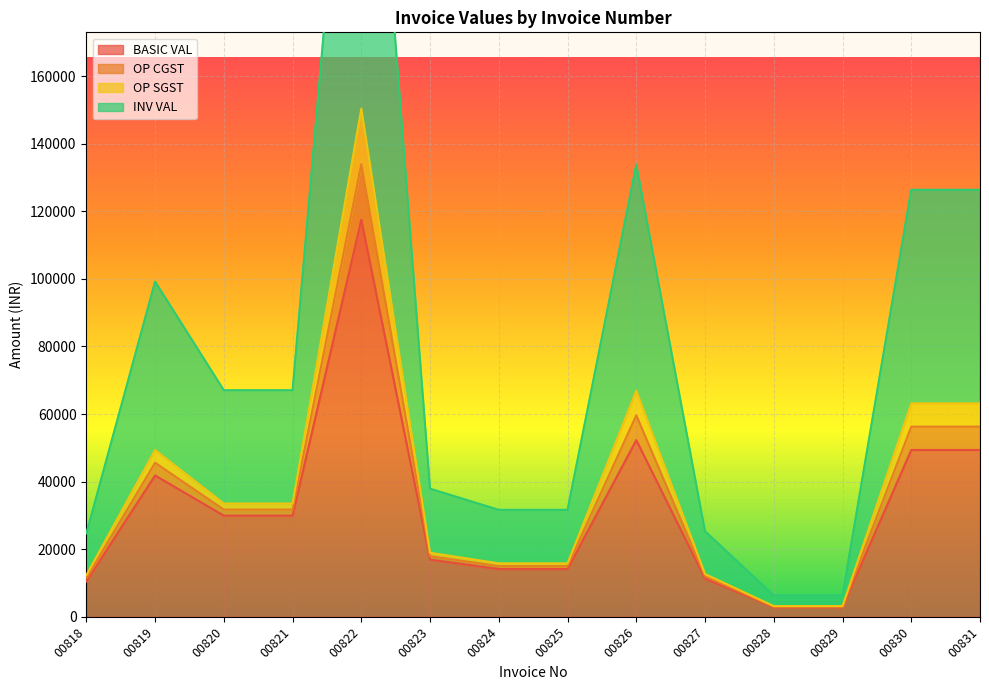

List the labels in order of OP SGST value, largest first.

00822, 00826, 00830, 00831, 00819, 00820, 00821, 00823, 00824, 00825, 00827, 00818, 00828, 00829